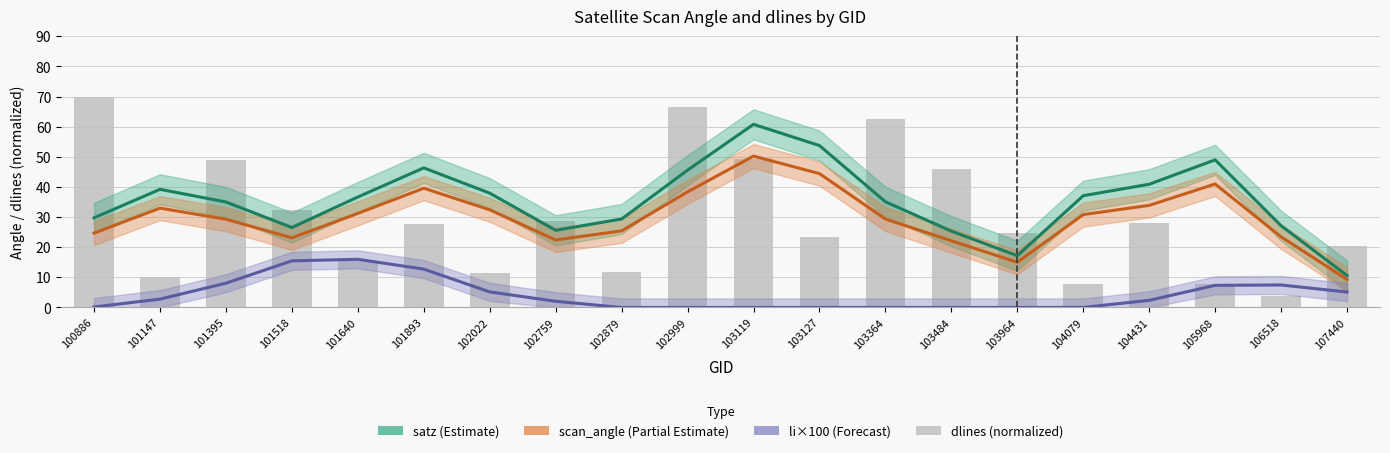

Reading right to left, list all the values displayed in this chart.

satz (Estimate): 10.6	27.1	49.0	40.9	37.1	17.2	25.3	35.1	53.7	60.8	45.6	29.4	25.6	37.9	46.3	36.7	26.5	35.0	39.2	29.8
scan_angle (Partial Estimate): 9.3	23.4	41.0	33.9	30.8	15.0	22.1	29.3	44.4	50.2	38.4	25.4	22.4	32.4	39.6	31.2	23.1	29.3	33.0	24.7
li×100 (Forecast): 5.1	7.5	7.3	2.4	0.0	0.0	0.0	0.0	0.0	0.0	0.0	0.0	2.0	5.2	12.7	16.0	15.5	8.1	2.8	0.2
dlines (normalized): 20.5	3.7	7.7	28.1	7.9	24.6	46.0	62.7	23.5	49.3	66.5	11.6	28.8	11.4	27.9	15.4	32.3	49.0	10.1	70.0